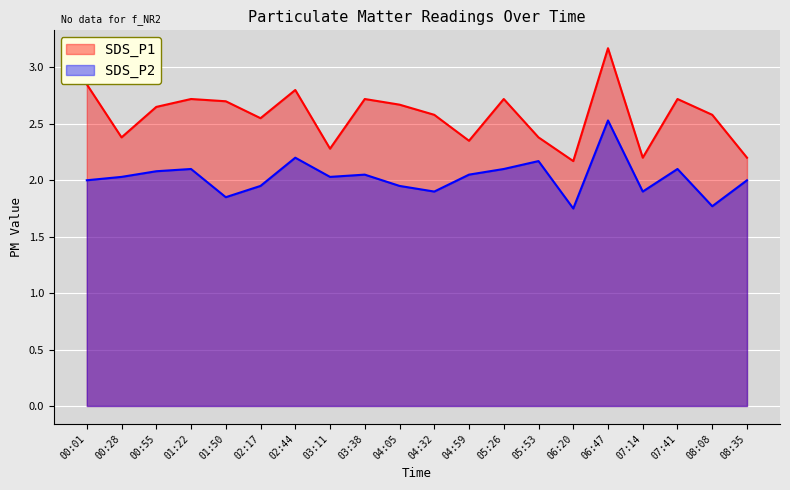

Is the value of SDS_P1 at 00:01 greater than the value of SDS_P2 at 06:20?

Yes